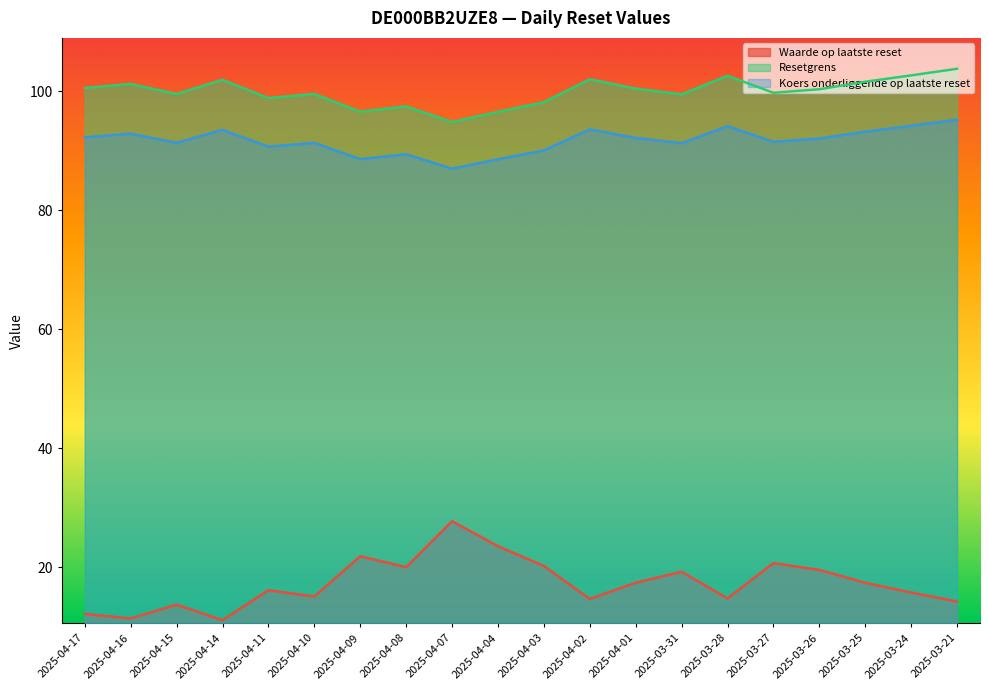

Between 2025-04-14 and 2025-04-15, which is larger?

2025-04-15